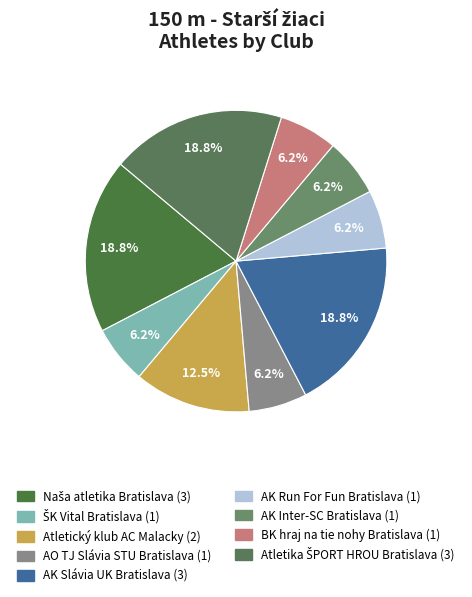

What is the largest slice in the pie chart?

Naša atletika Bratislava